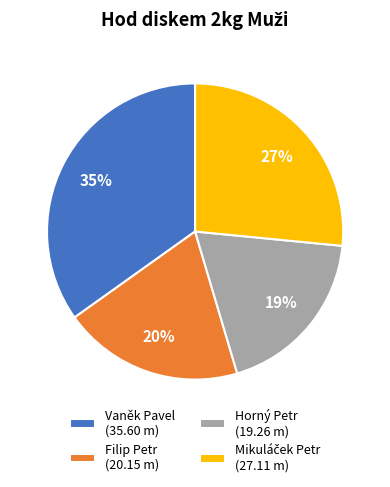

To the nearest percent, what is the difference between the largest and smallest slice percentages?

16%